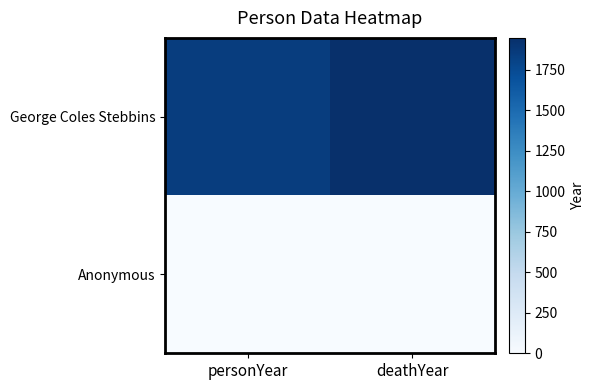

Which series changed the most between personYear and deathYear?

George Coles Stebbins